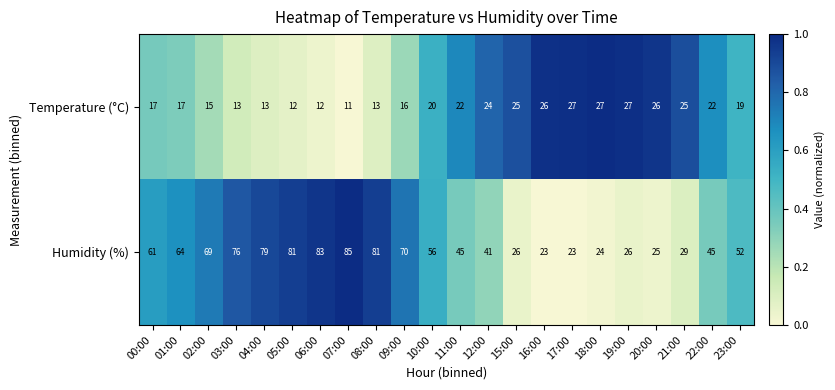

At which category is the sum across all series the highest?

07:00